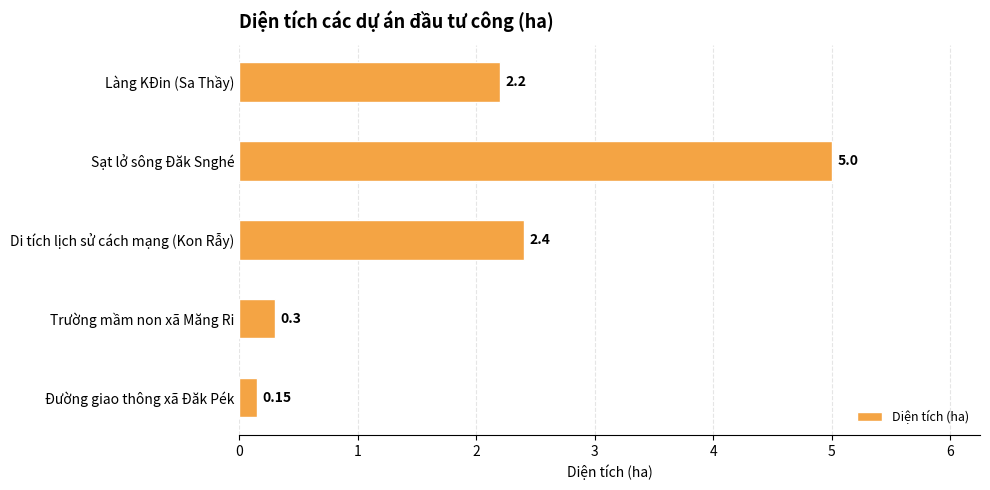

Rank the categories by value from highest to lowest.

Sạt lở sông Đăk Snghé, Di tích lịch sử cách mạng (Kon Rẫy), Làng KĐin (Sa Thầy), Trường mầm non xã Măng Ri, Đường giao thông xã Đăk Pék